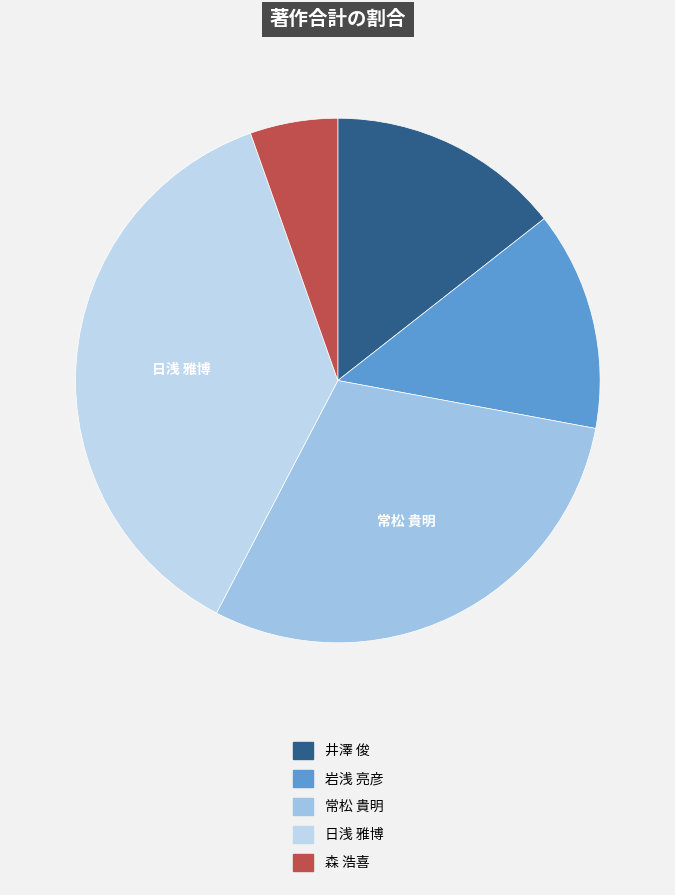

To the nearest percent, what is the average slice percentage?

20%